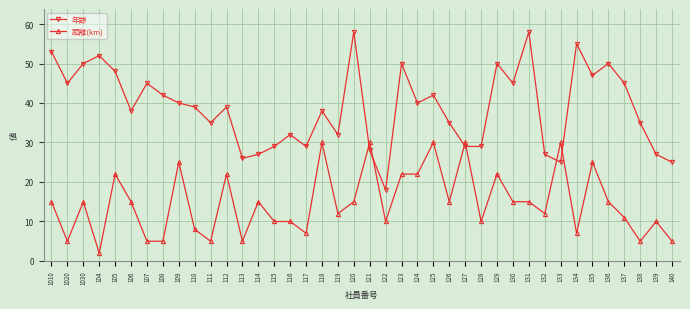

How many distinct data groups are displayed?

2